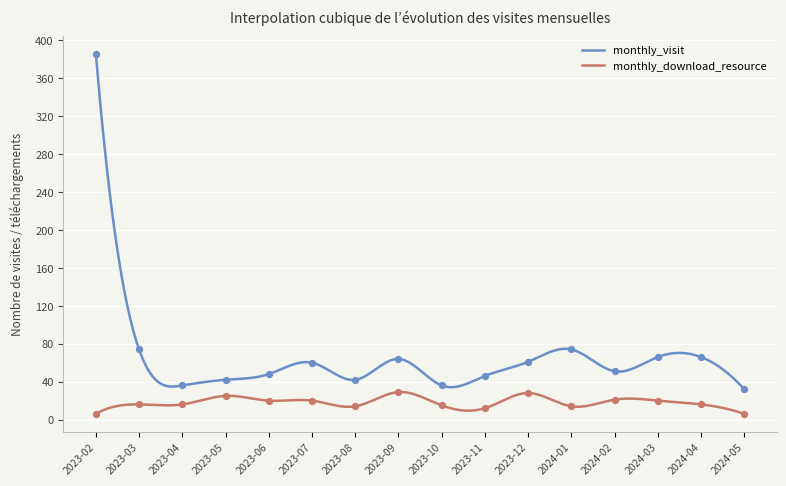

Which series contains the highest Y value?

monthly_visit